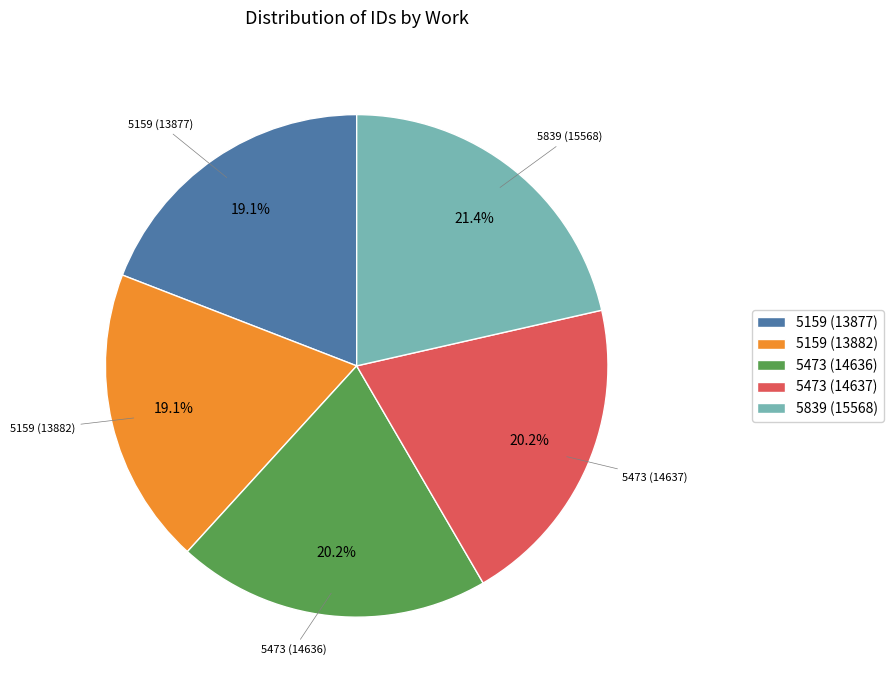

What is the largest slice in the pie chart?

5839 (15568)